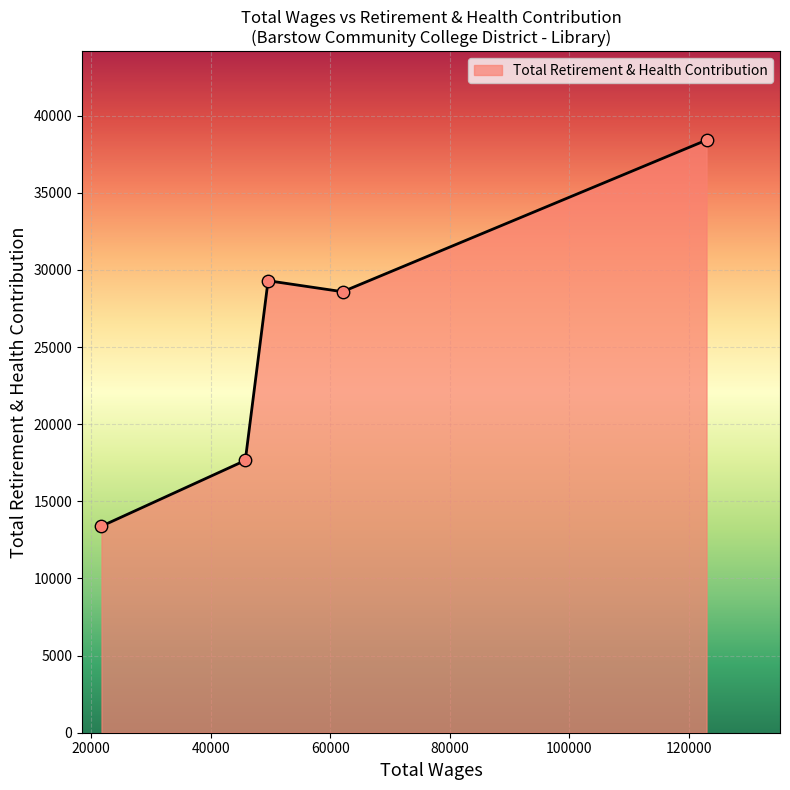

What is the greatest value displayed?

38416